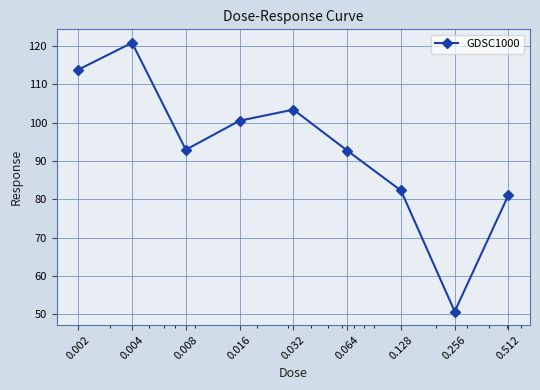

How many series are shown in this chart?

1